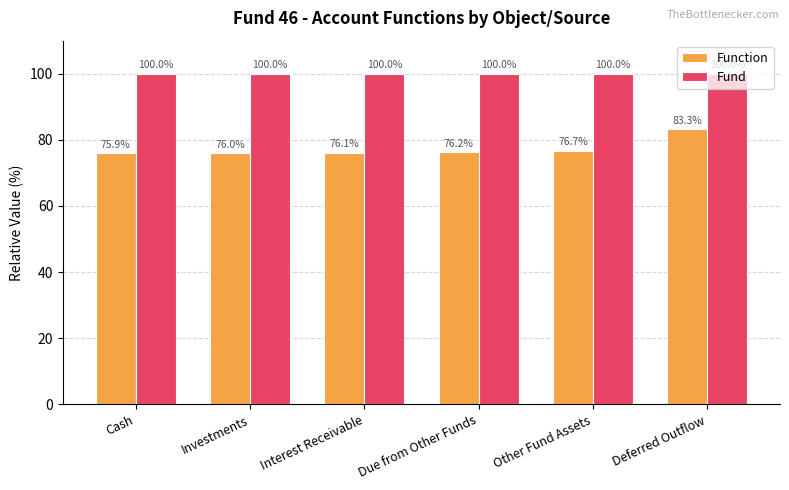

Between Interest Receivable and Deferred Outflow, which series saw the biggest shift?

Function